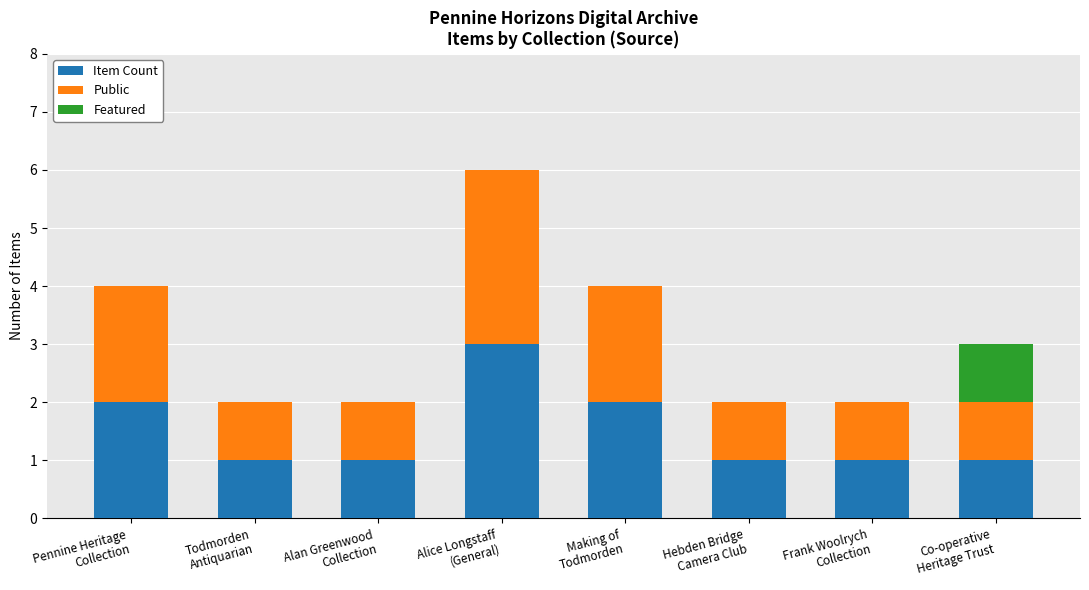

What is the highest value of the Item Count series?

3